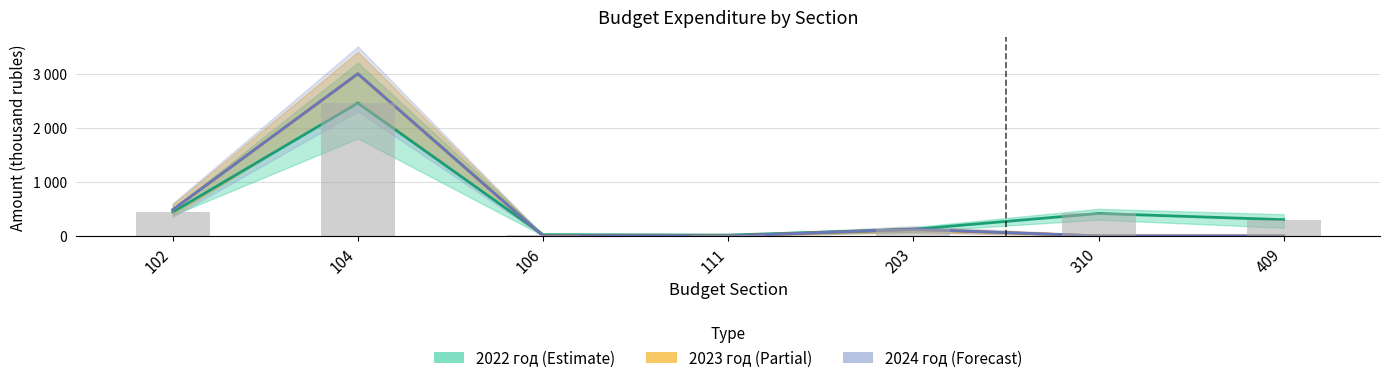

What is the minimum value for 2022 год?

15